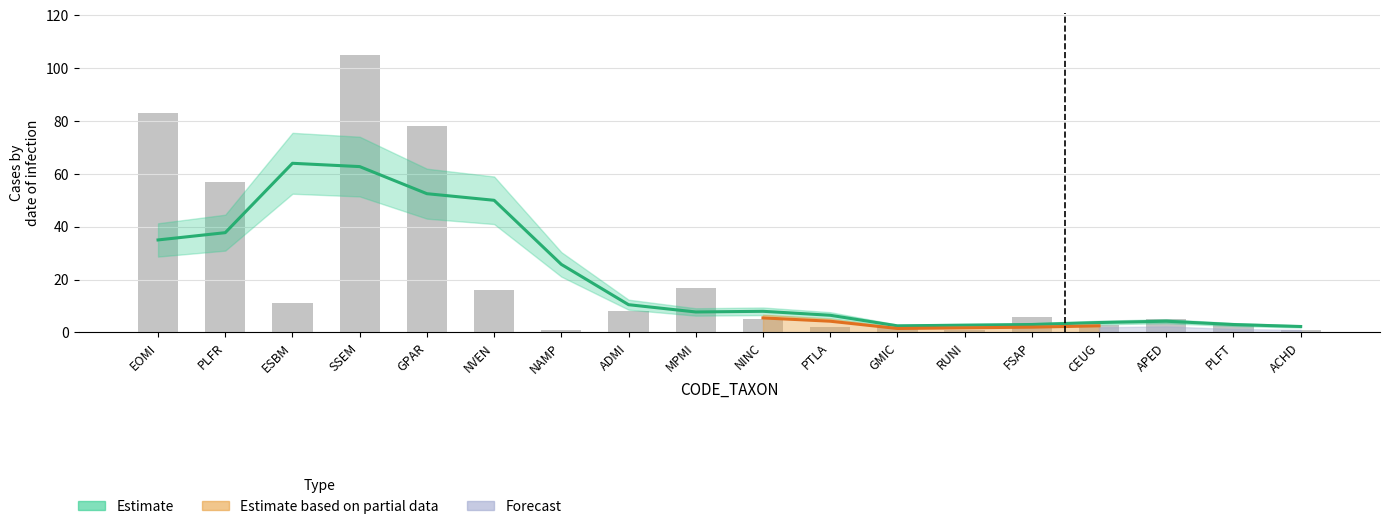

What is the label of the 4th bar from the left?

SSEM